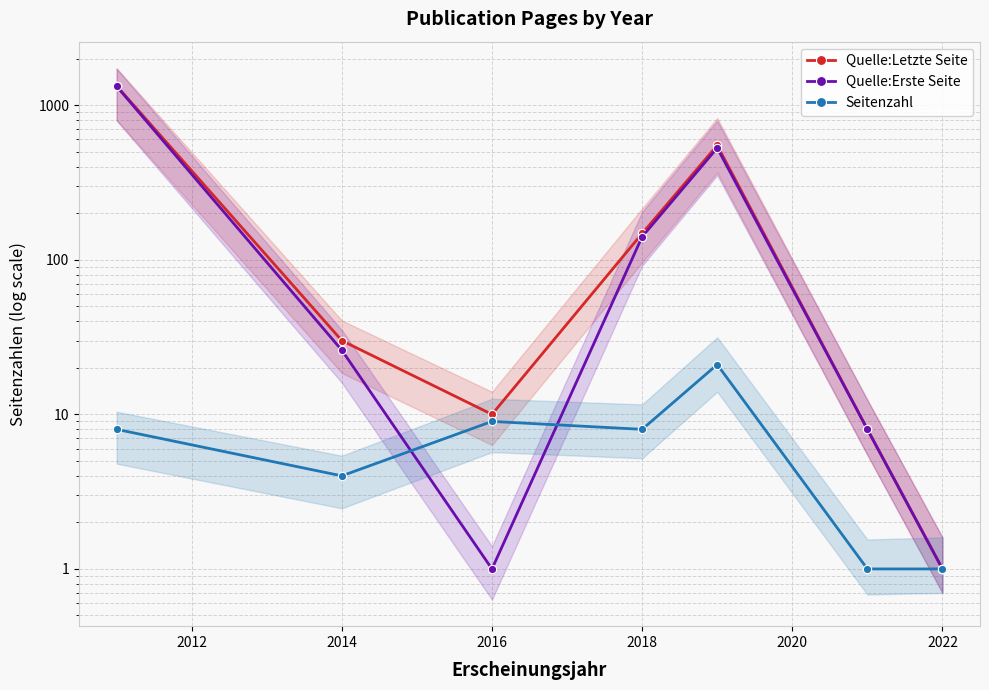

True or false: Quelle:Letzte Seite and Quelle:Erste Seite cross at least once.

False